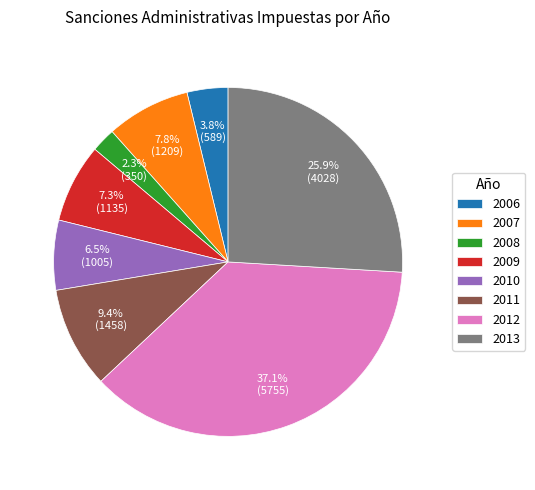

Which slice is the smallest?

2008